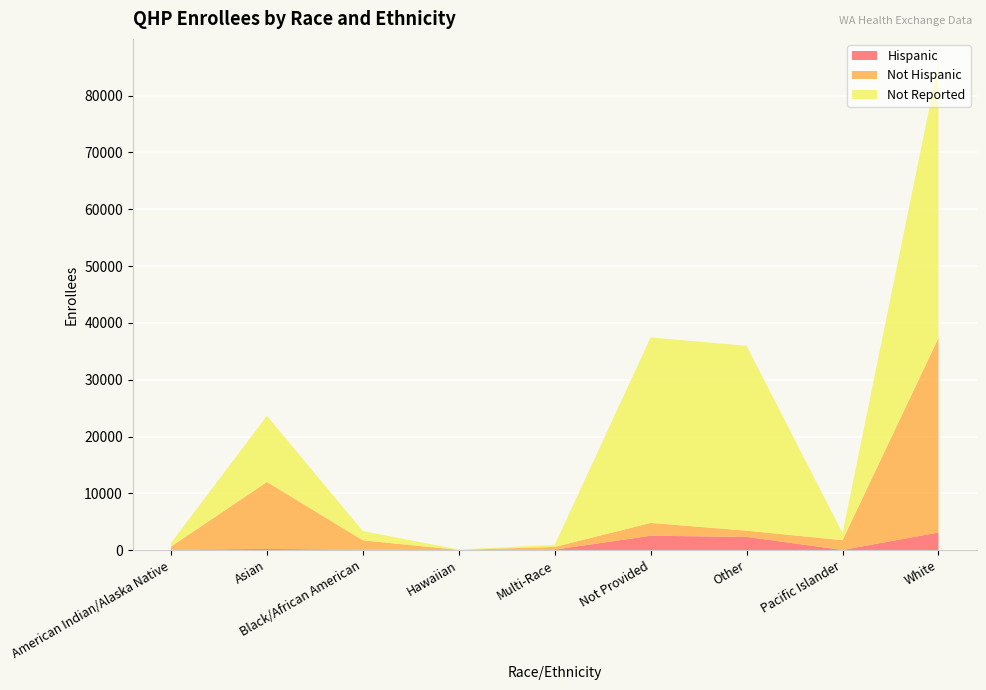

Reading right to left, transcribe all the data shown in this chart.

Hispanic: White=3133	Pacific Islander=51	Other=2360	Not Provided=2555	Multi-Race=115	Hawaiian=11	Black/African American=102	Asian=233	American Indian/Alaska Native=113
Not Hispanic: White=34228	Pacific Islander=1726	Other=1087	Not Provided=2259	Multi-Race=477	Hawaiian=58	Black/African American=1648	Asian=11786	American Indian/Alaska Native=526
Not Reported: White=48335	Pacific Islander=1247	Other=32530	Not Provided=32631	Multi-Race=361	Hawaiian=60	Black/African American=1630	Asian=11633	American Indian/Alaska Native=631